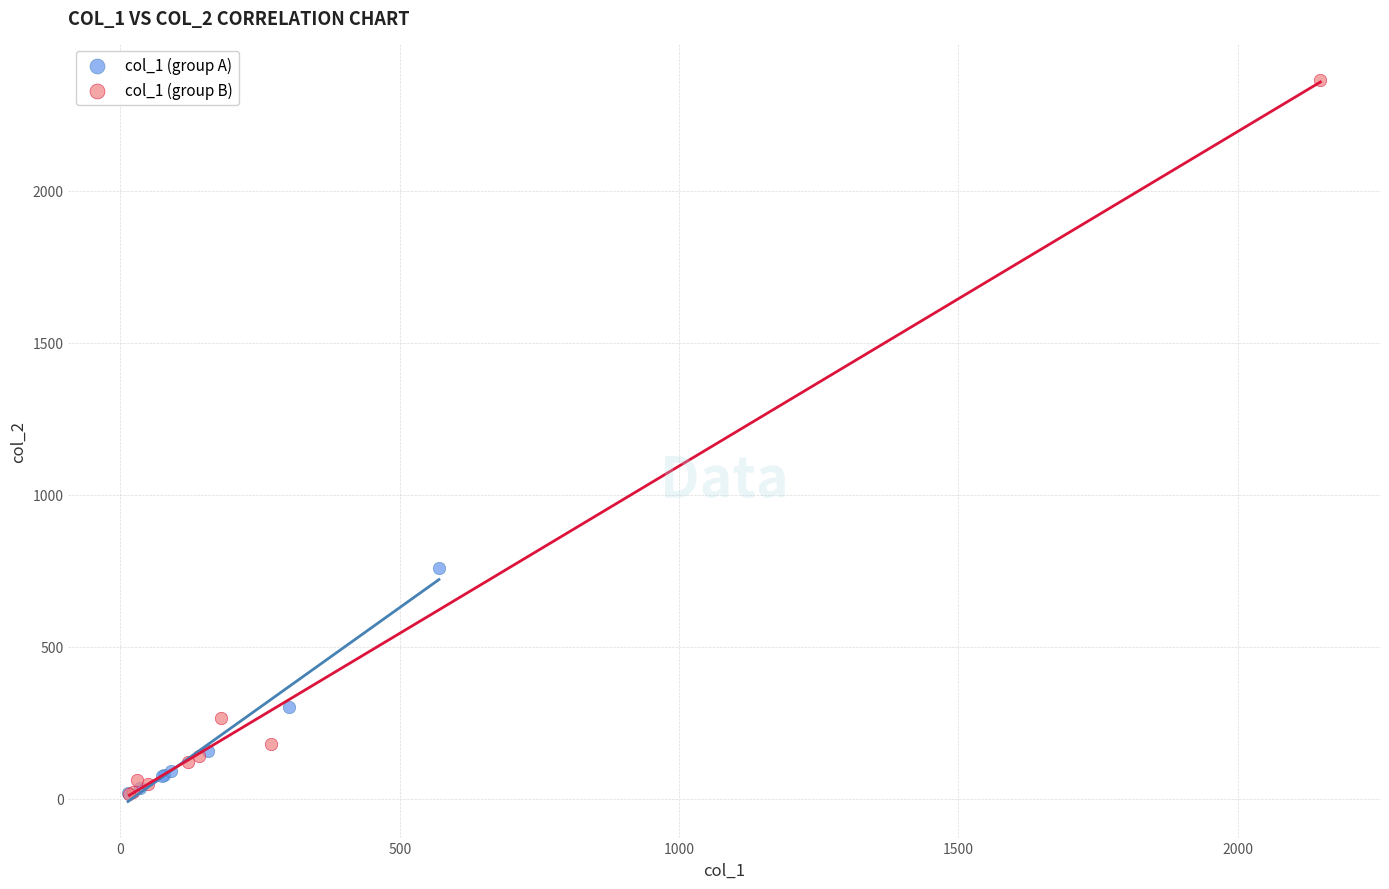

Which series reaches the maximum Y coordinate?

col_1 (group B)